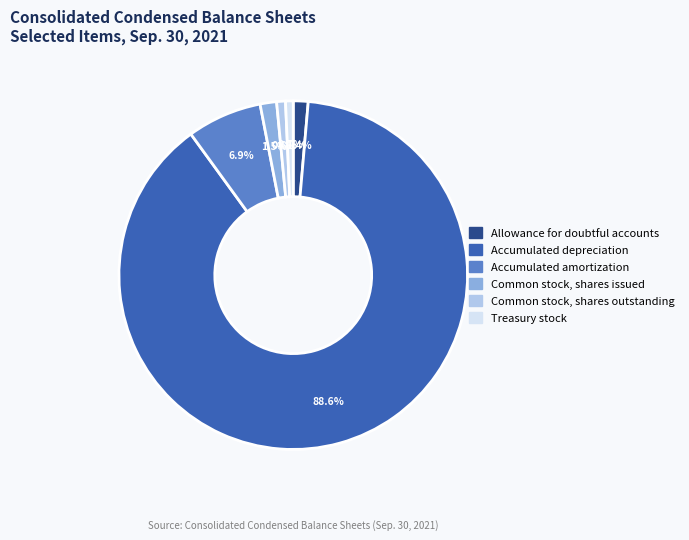

Which has a higher value, Common stock, shares outstanding or Common stock, shares issued?

Common stock, shares issued